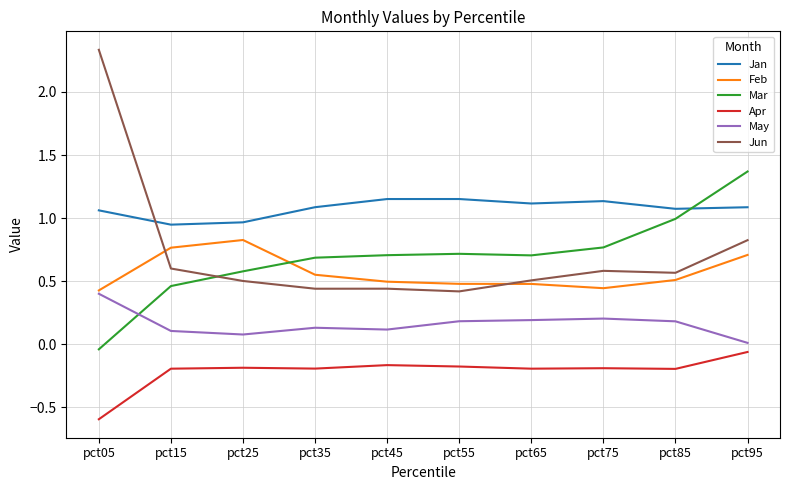

Where is Apr nearest to the value 0?

pct95